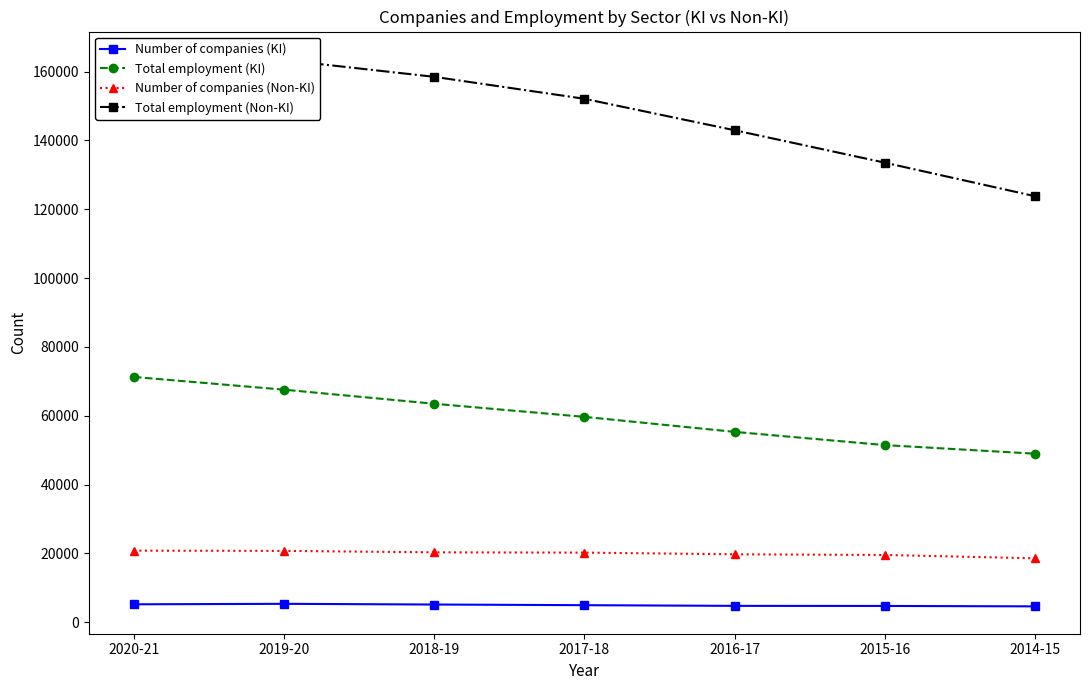

At 2018-19, list the series in order from largest to smallest.

Total employment (Non-KI), Total employment (KI), Number of companies (Non-KI), Number of companies (KI)